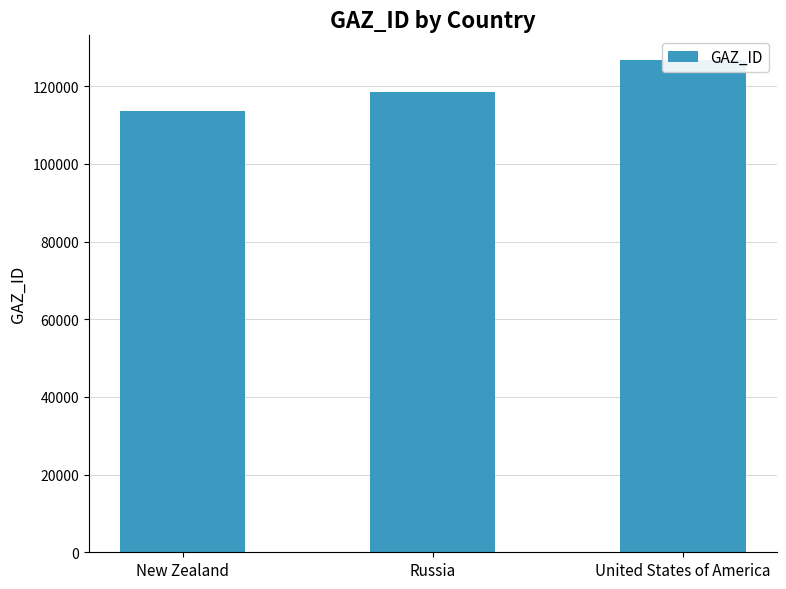

The value at New Zealand is 149958. True or false?

False